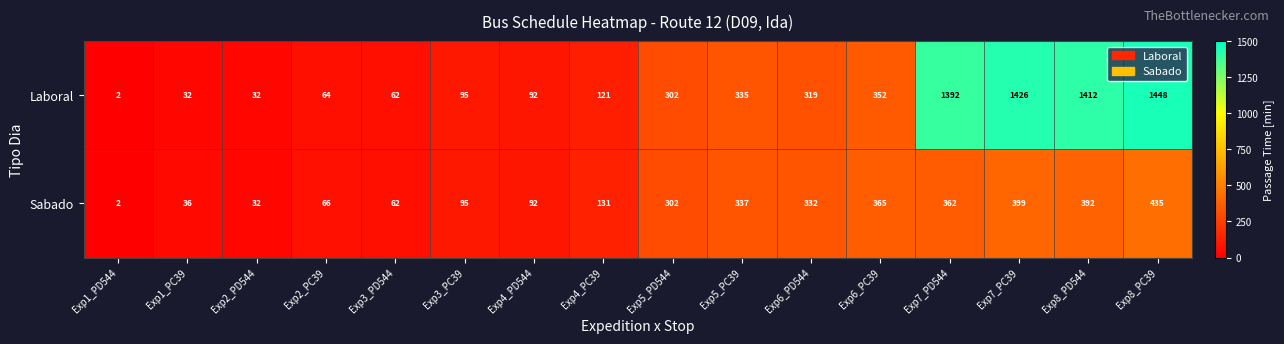

What is the total value across all series at Exp6_PD544?

651